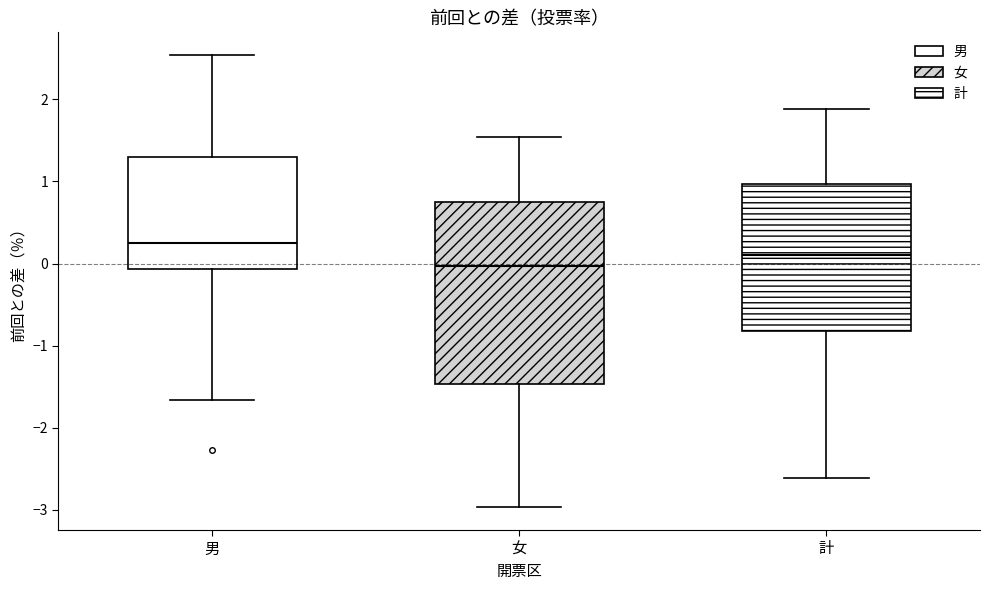

Which box has the lowest median line?

女